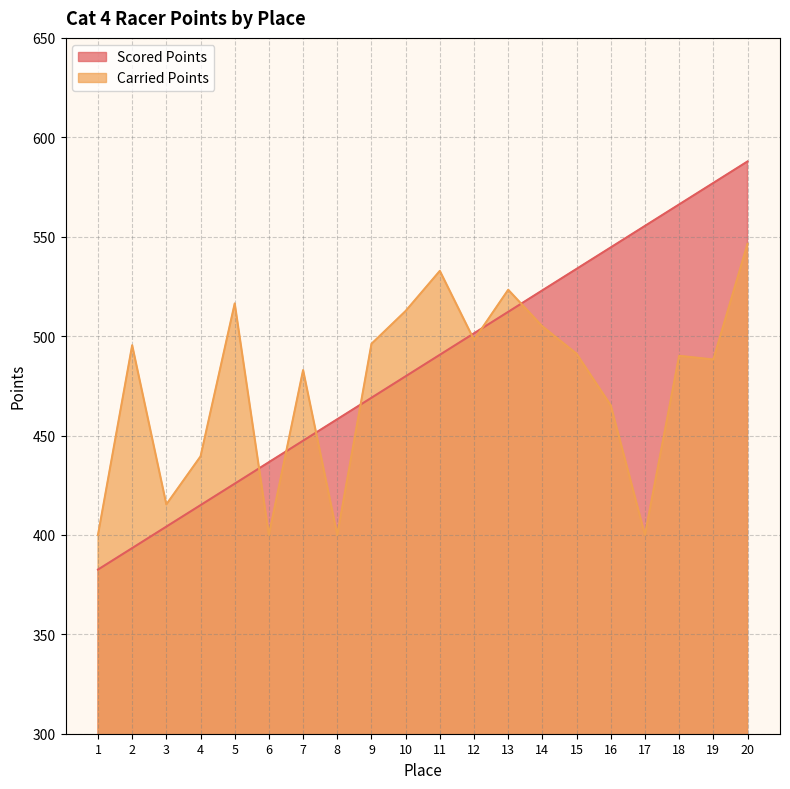

Between which two adjacent categories do Scored Points and Carried Points first intersect?

5 and 6